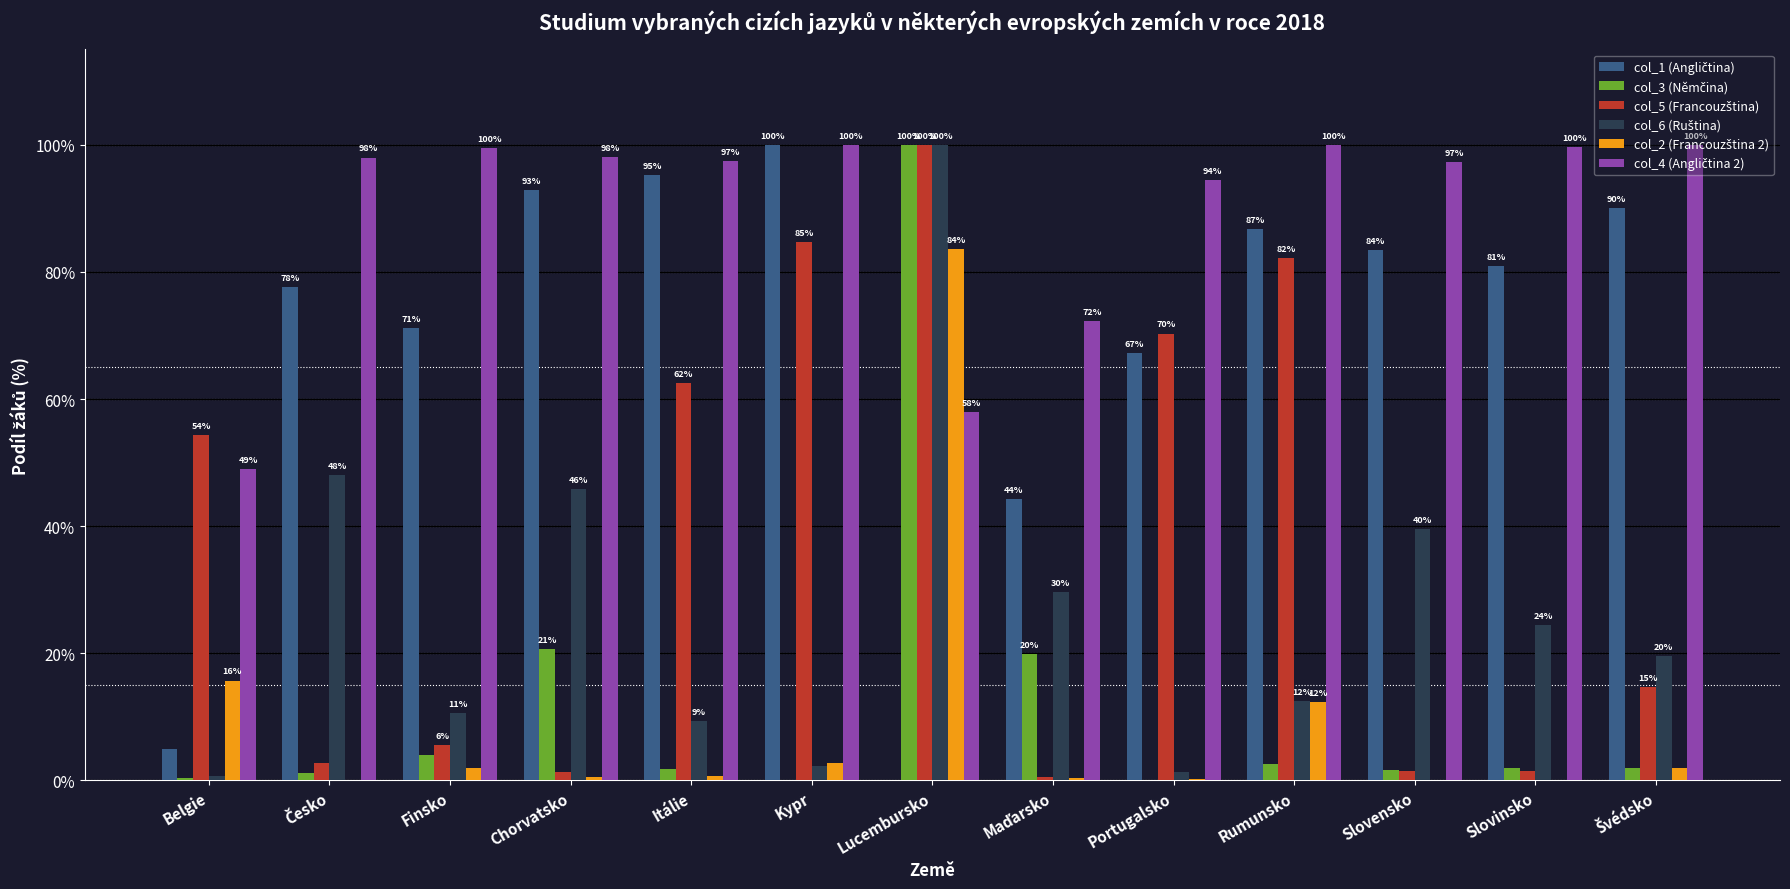

Are the bars grouped side by side (vs. stacked)?

Yes